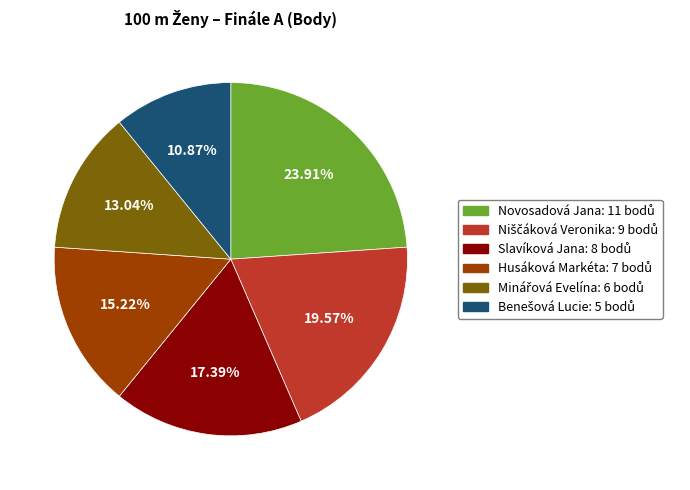

Do Novosadová Jana and Husáková Markéta together represent more than half of the pie?

No